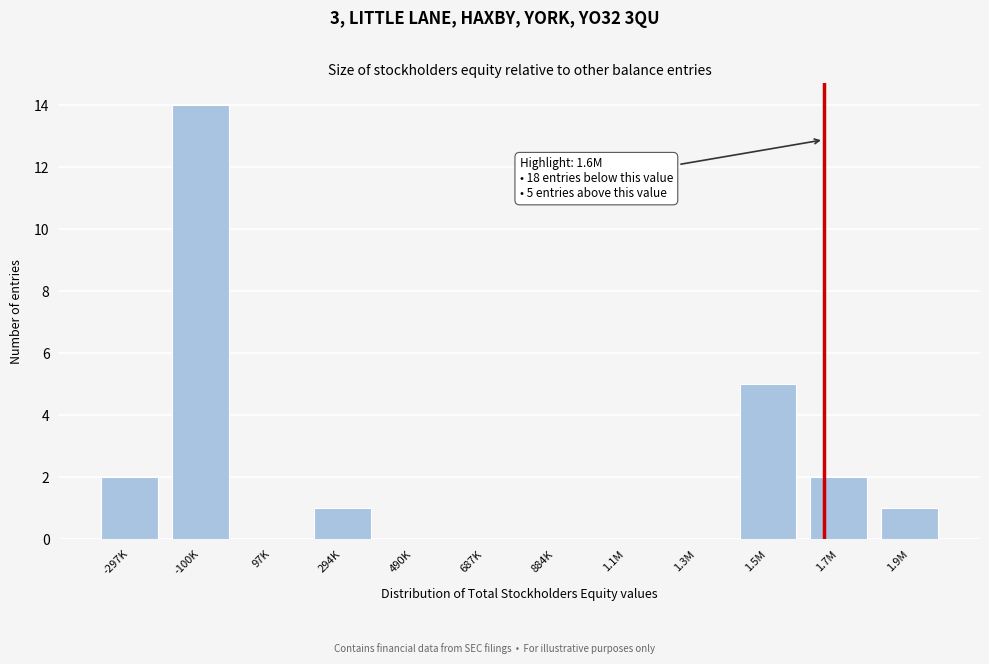

Reading left to right, extract all data points from this chart.

-297K=2	-100K=14	97K=0	294K=1	490K=0	687K=0	884K=0	1.1M=0	1.3M=0	1.5M=5	1.7M=2	1.9M=1